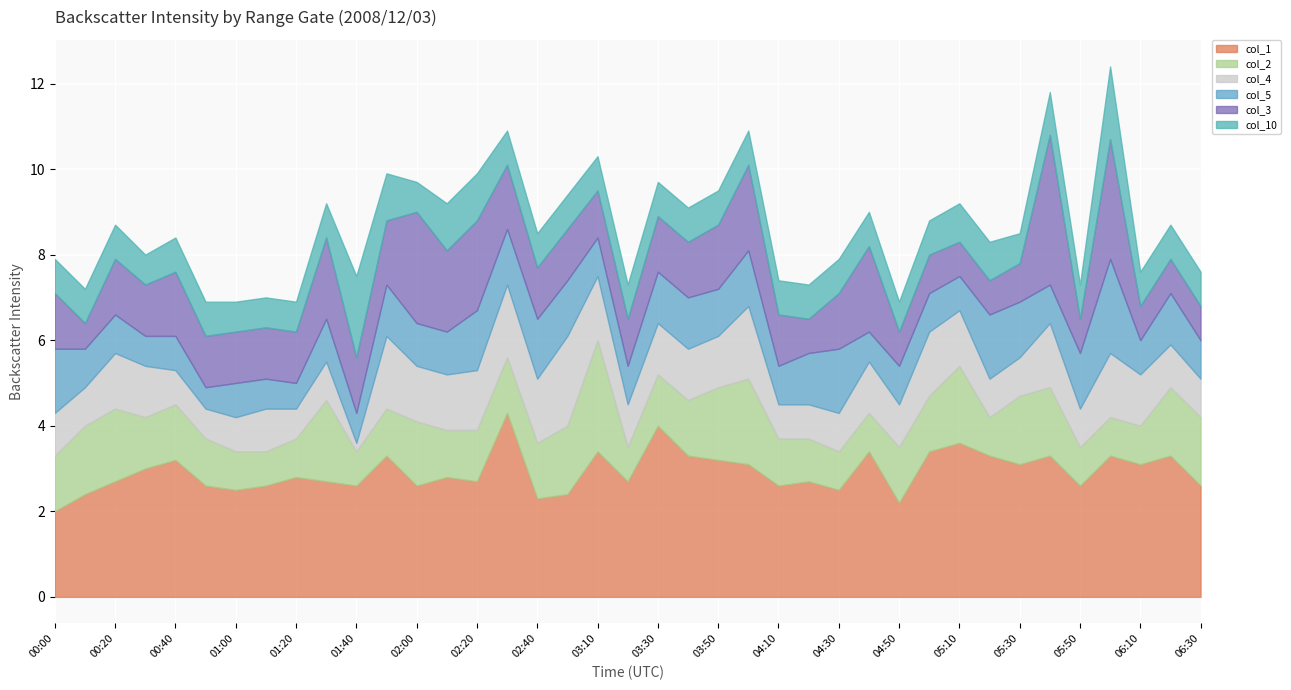

Rank the series at 00:10 from highest to lowest value.

col_1, col_2, col_4, col_5, col_10, col_3